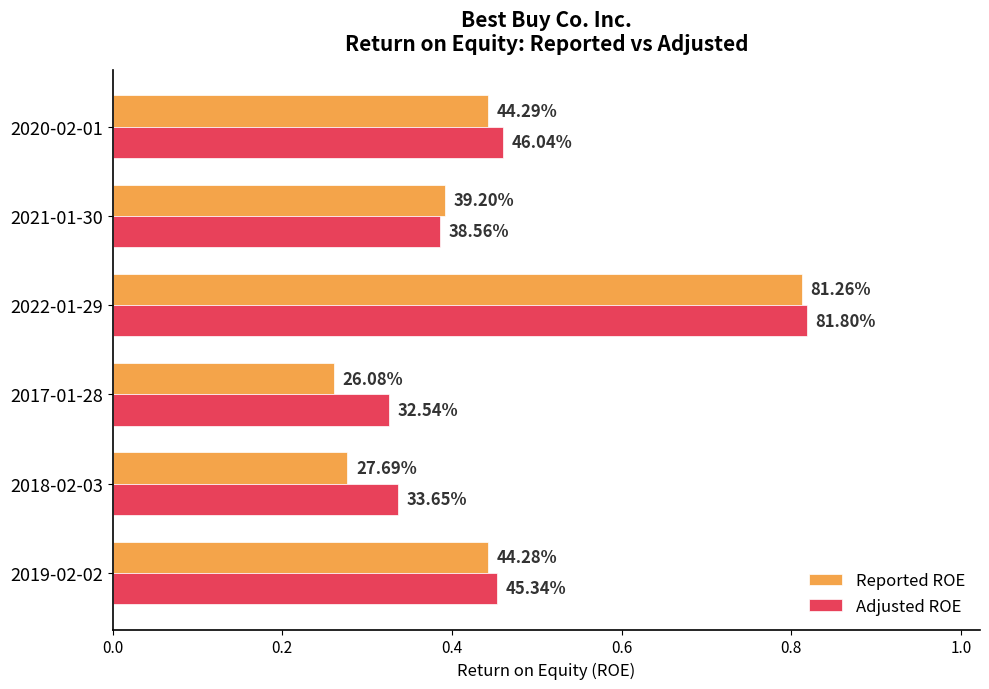

At how many categories does at least one series exceed 0?

6